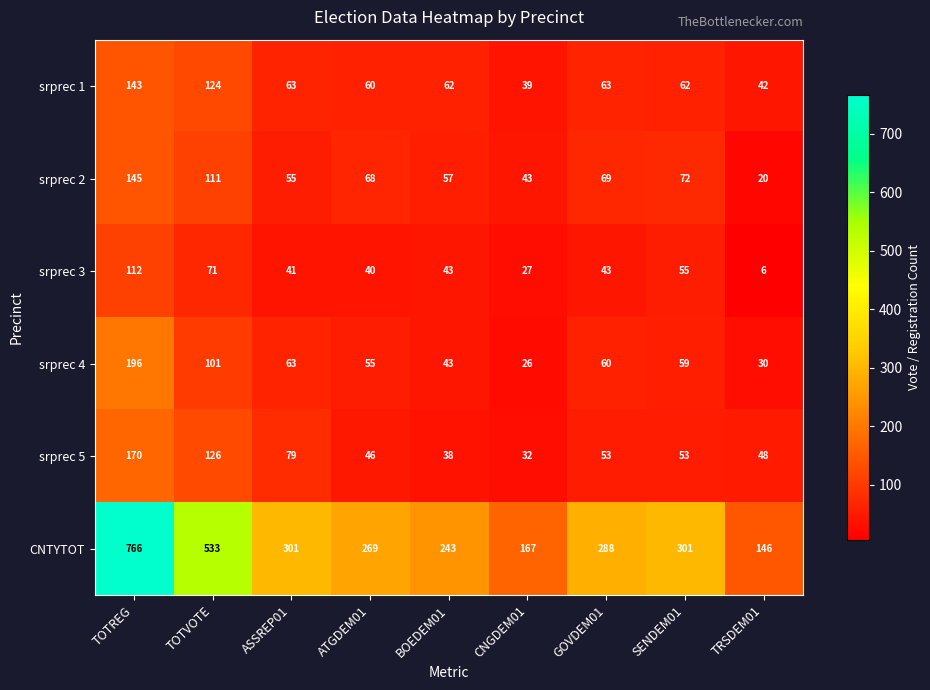

At which label does srprec 3 first exceed 43?

TOTREG